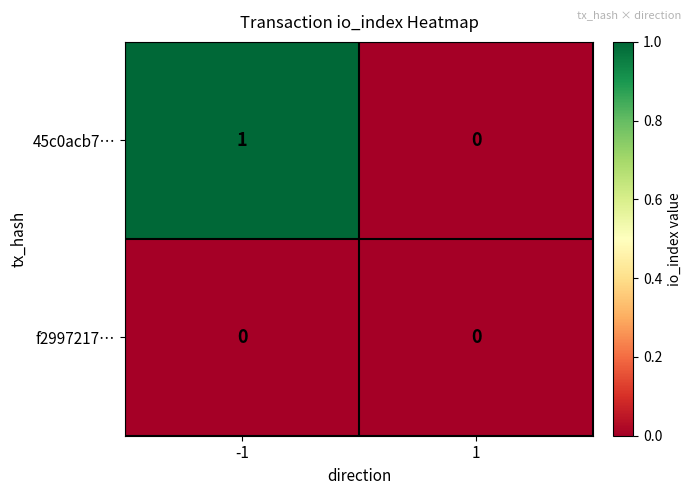

Which series has the largest range (max minus min)?

45c0acb7…